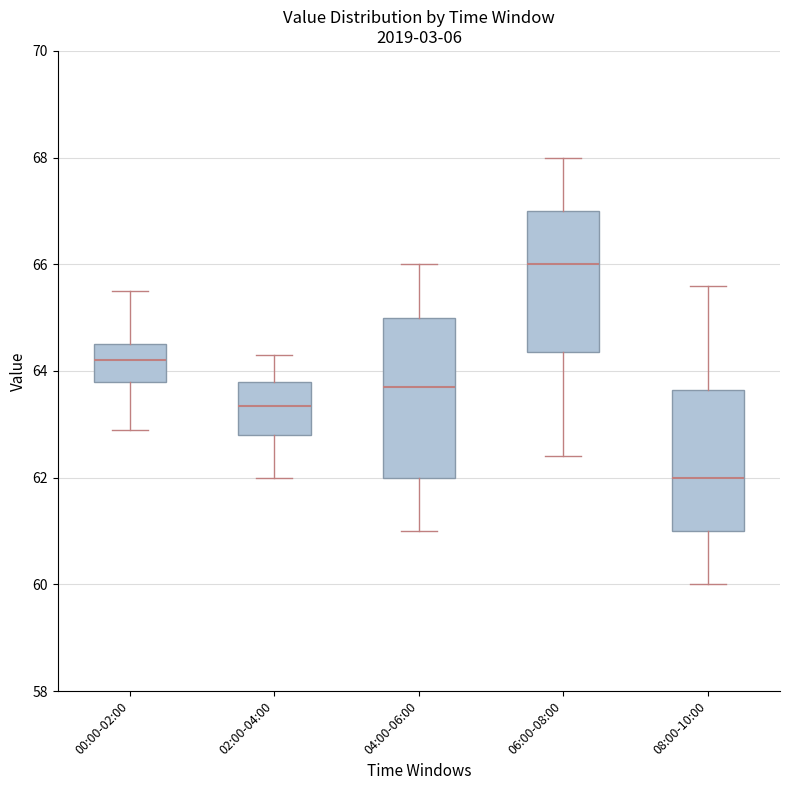

Reading left to right, transcribe this box plot: for each box, give where its median line is, the range the box spans, and where its two whiskers end, as read against the y-axis. The values are not printed on the chart, so give them approximately, as read against the axis.

00:00-02:00: median 64.2, box 63.8 to 64.6, whiskers 63.0 to 65.6
02:00-04:00: median 63.4, box 62.8 to 63.8, whiskers 62.0 to 64.4
04:00-06:00: median 63.8, box 62.0 to 65.0, whiskers 61.0 to 66.0
06:00-08:00: median 66.0, box 64.4 to 67.0, whiskers 62.4 to 68.0
08:00-10:00: median 62.0, box 61.0 to 63.6, whiskers 60.0 to 65.6